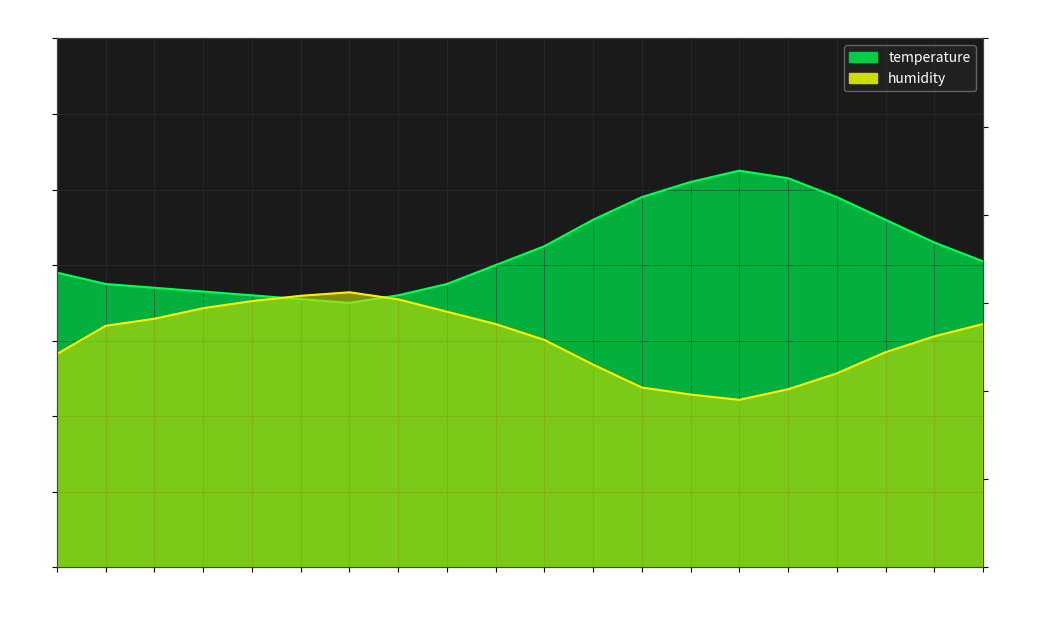

What is the spread (max minus min) of values at 18:00?

54.5